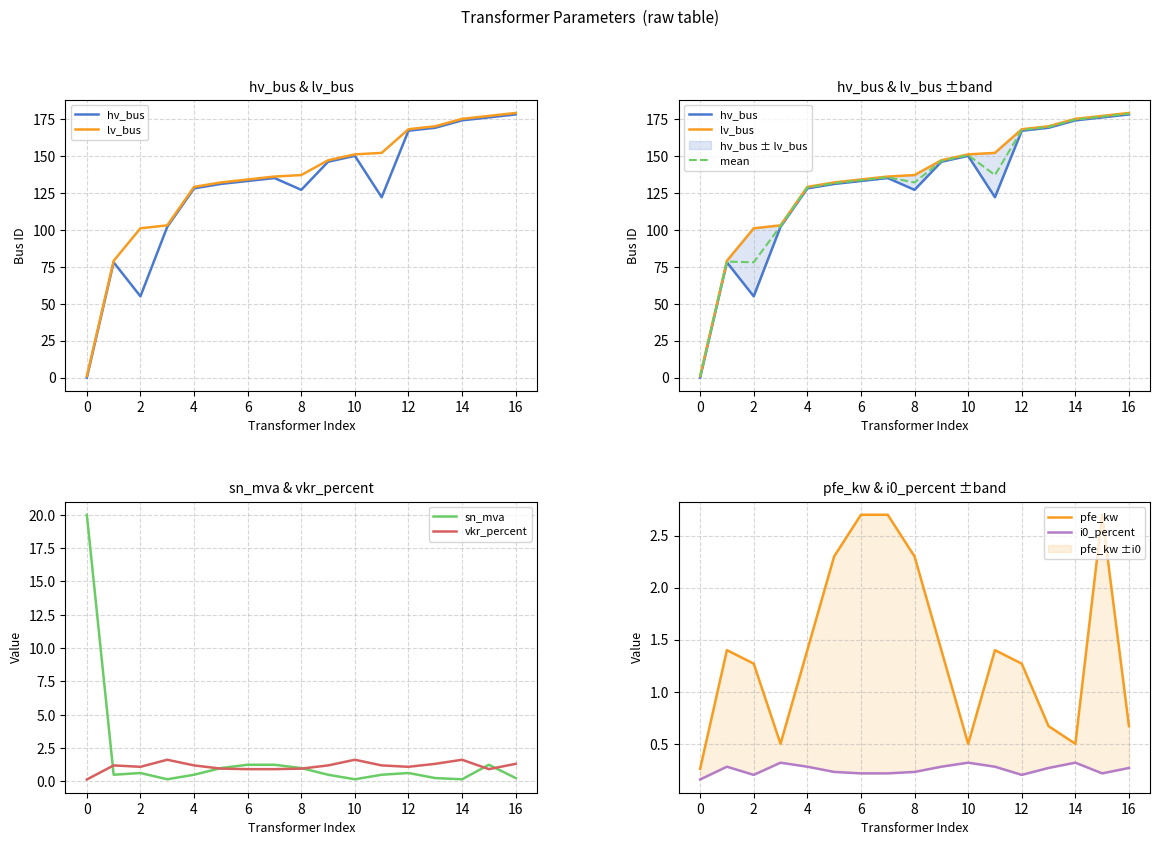

At which category does hv_bus reach its first local peak?

1